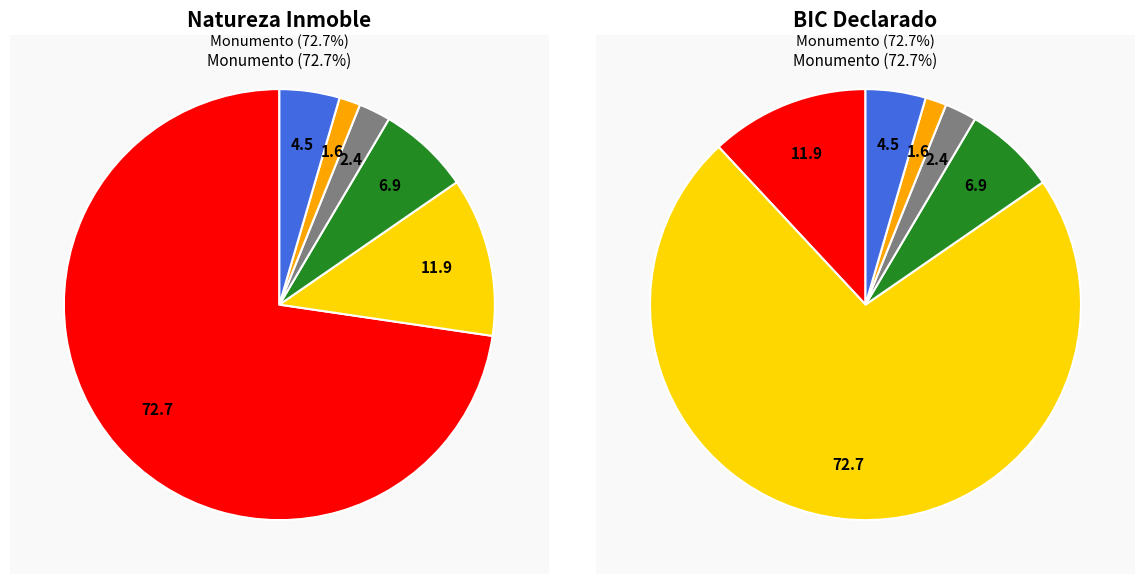

To the nearest percent, what is the difference between the Outros / Sen categoría and Conxunto histórico slice percentages?

7%